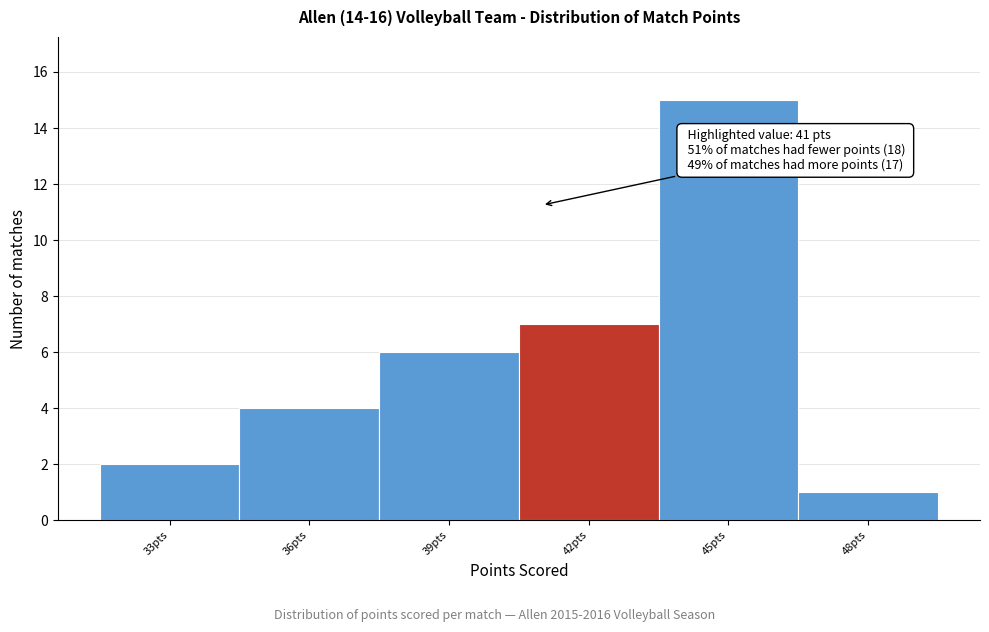

Which range on the x-axis has the tallest bar?

43.5 to 46.5